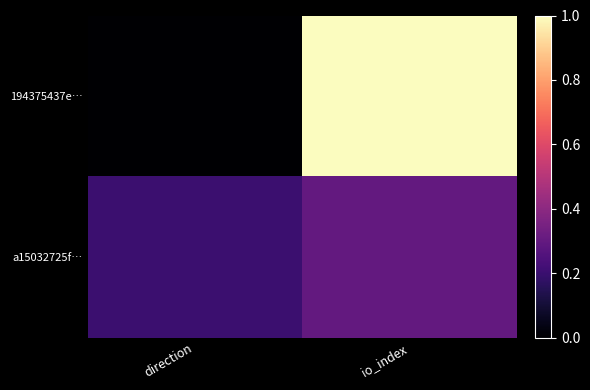

Which series has the largest total across all categories?

194375437e…